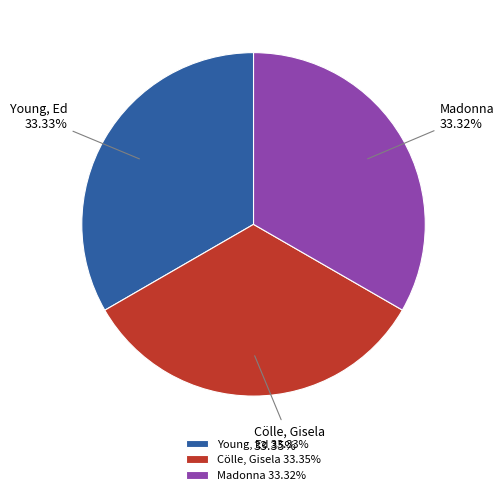

Approximately how many times larger is the value at Madonna compared to Young, Ed?

1.0